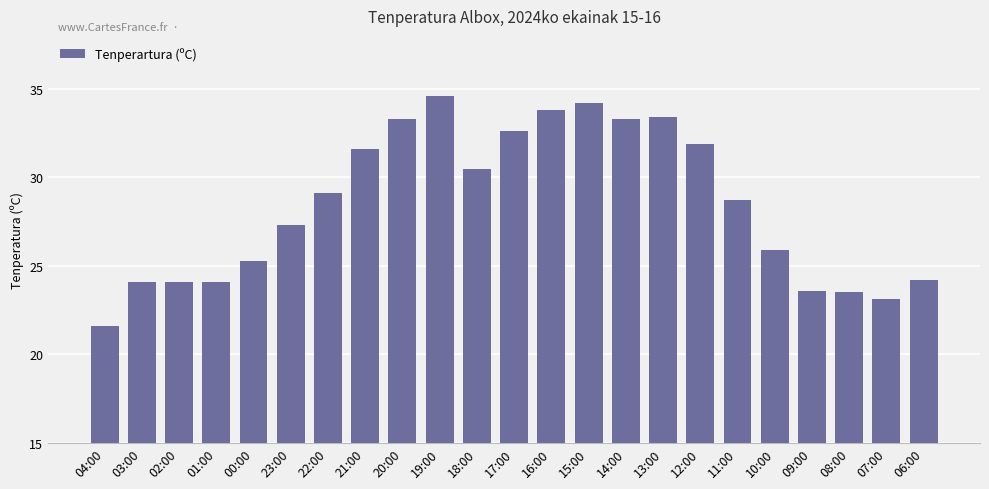

Between 14:00 and 08:00, which is larger?

14:00